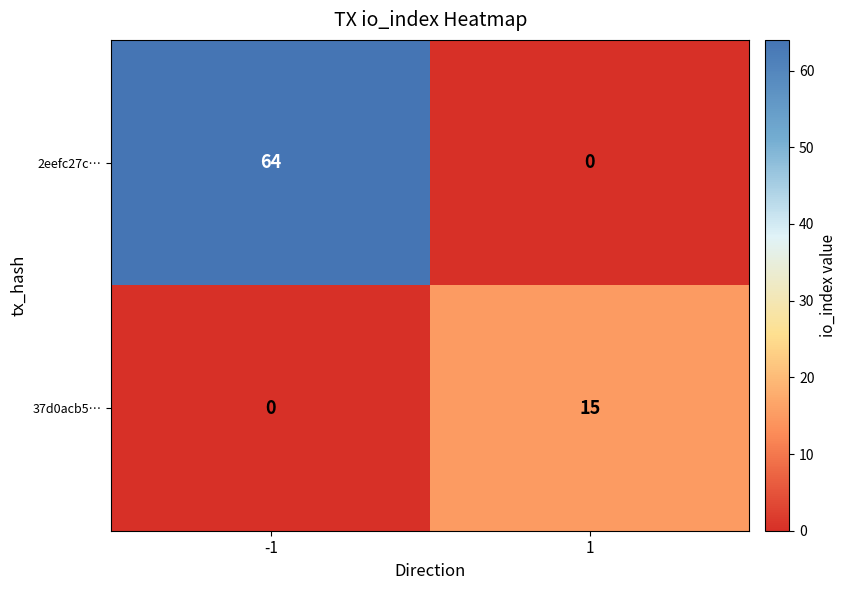

What is the greatest value displayed?

64